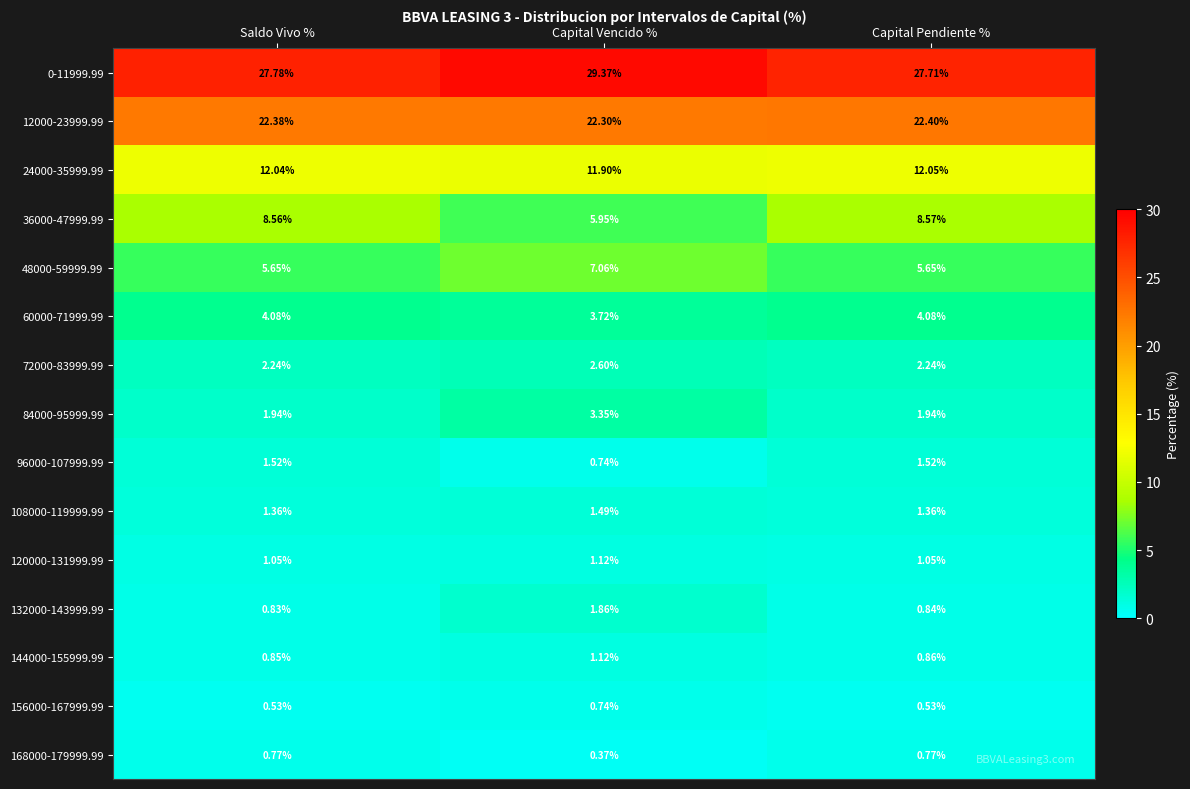

At which category is the sum across all series the highest?

Capital Vencido %